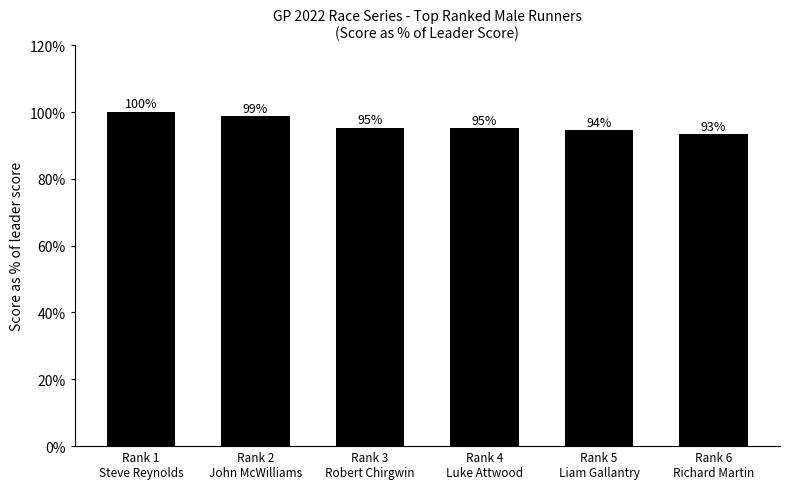

What is the change in value from Rank 4
Luke Attwood to Rank 5
Liam Gallantry?

-0.6